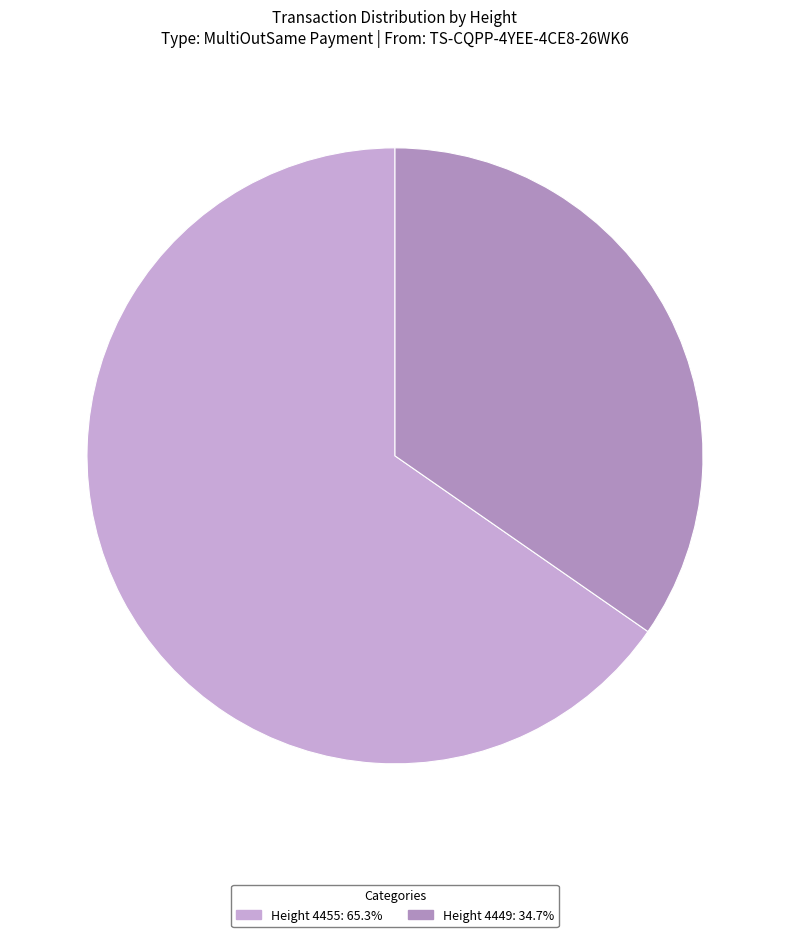

How many segments does this pie chart have?

2